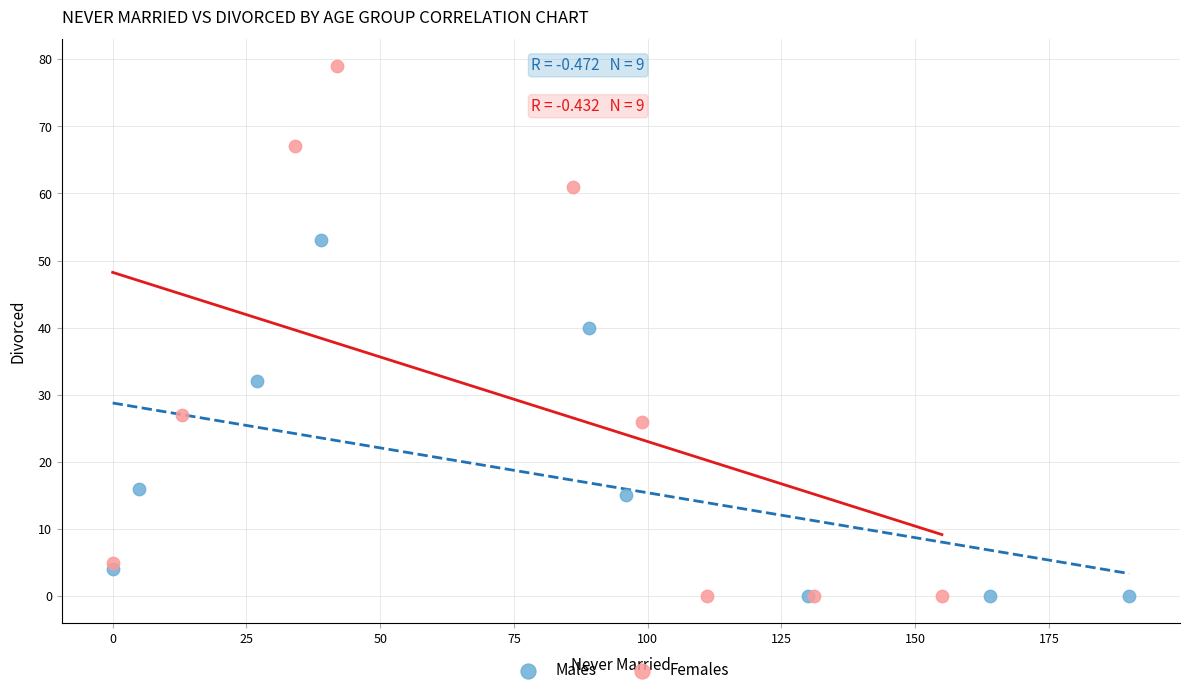

Which series has the largest Y range (max minus min)?

Females